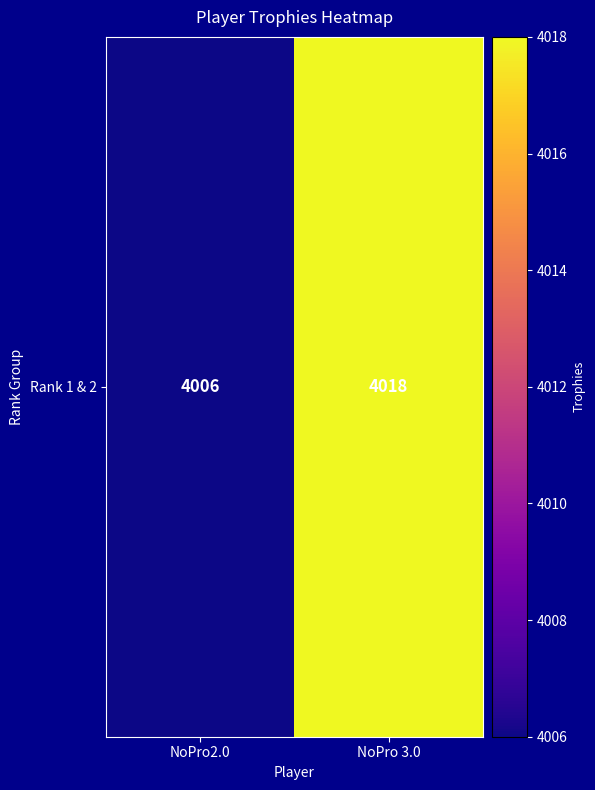

List the labels in order of value, smallest first.

NoPro2.0, NoPro 3.0